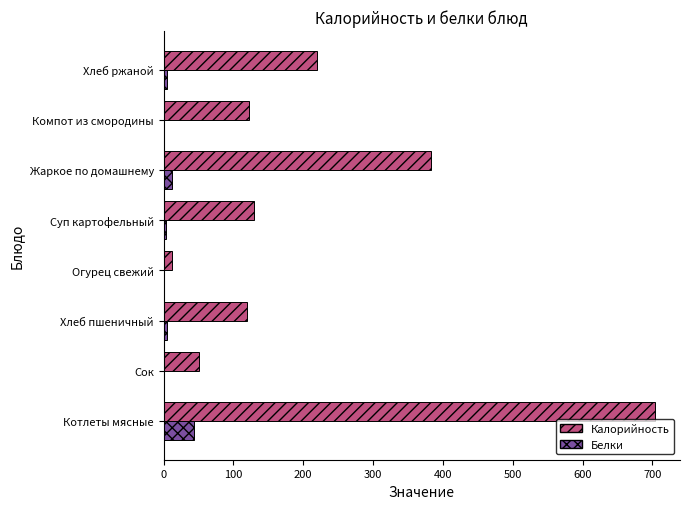

True or false: Калорийность has a value of 119.5 at Хлеб пшеничный.

True